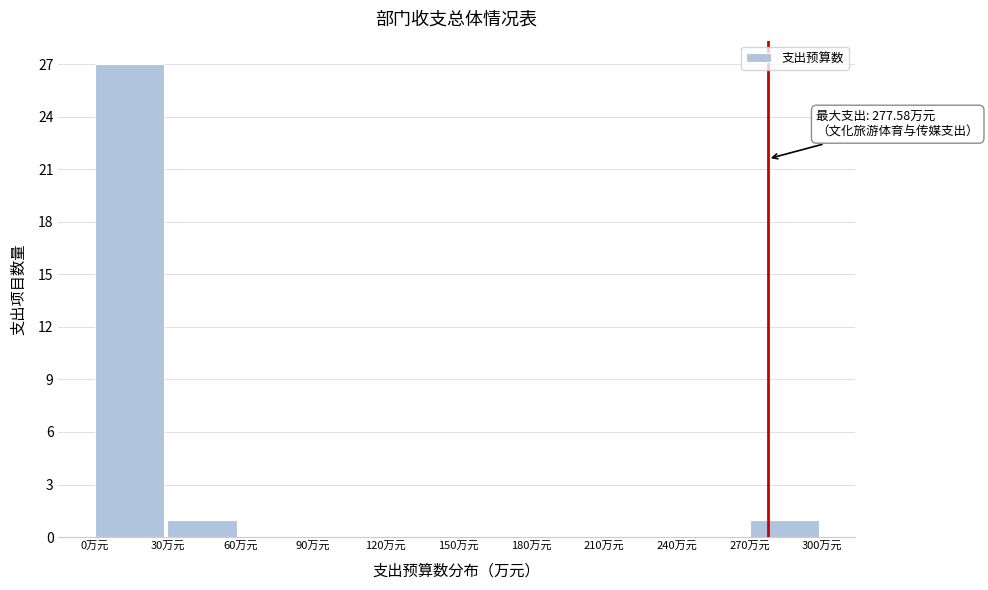

Which range on the x-axis has the tallest bar?

0 to 30